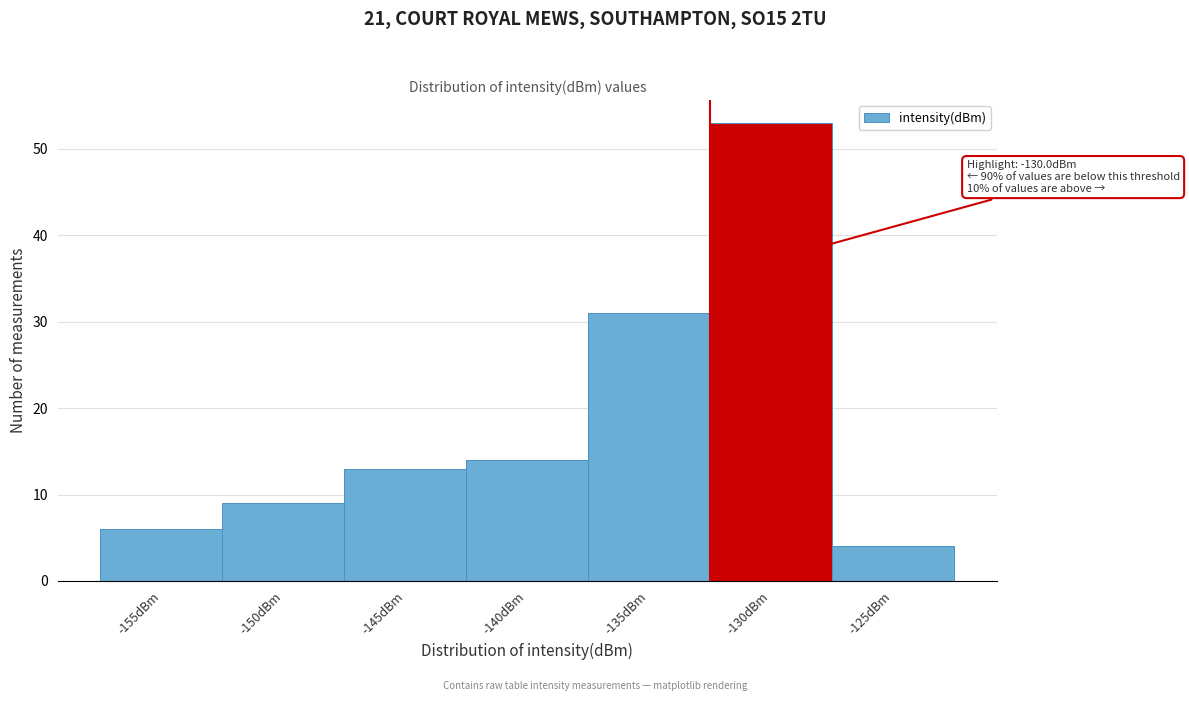

Reading left to right, list all the values displayed in this chart.

6	9	13	14	31	53	4